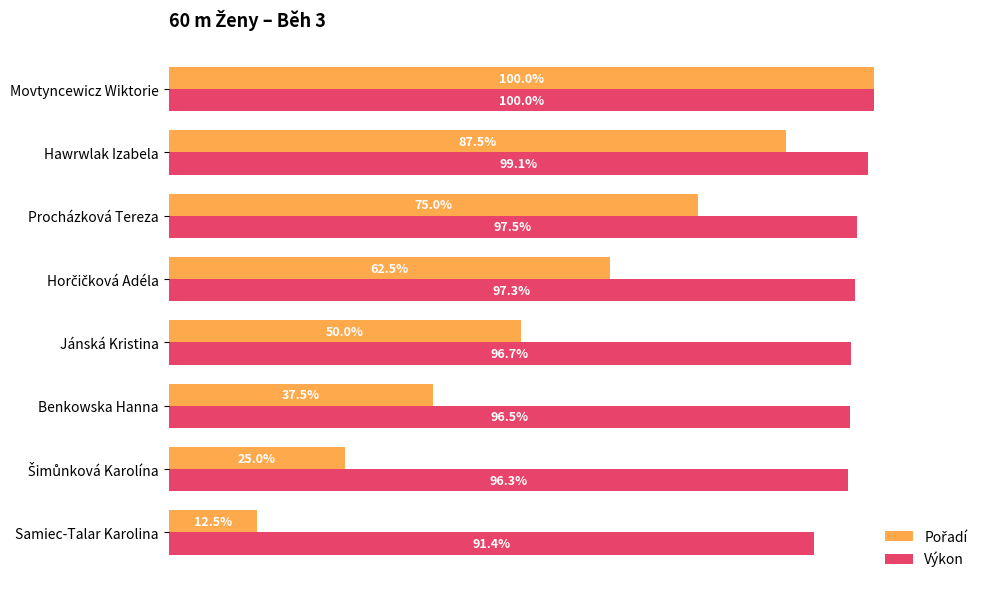

Which category has the highest value in the Výkon series?

Movtyncewicz Wiktorie